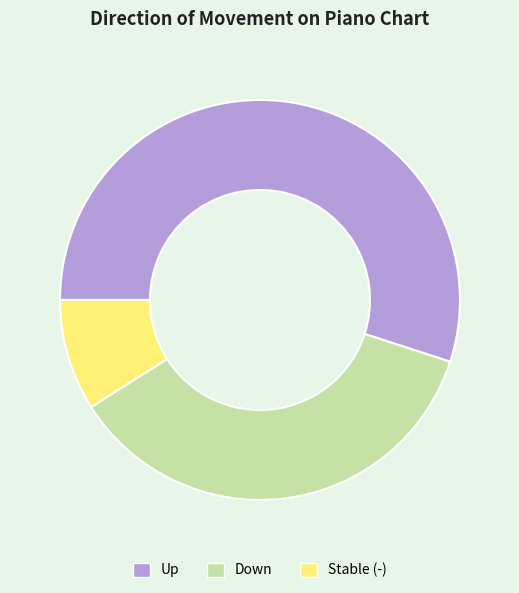

Is the sum of Down and Up greater than half?

Yes